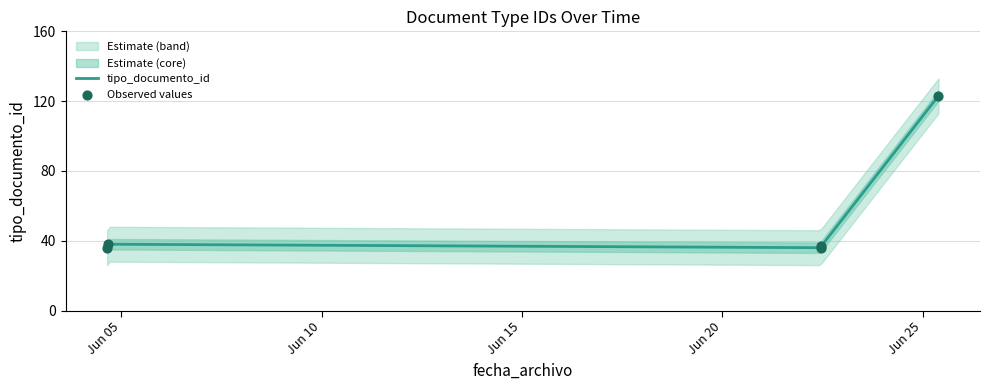

Which has a higher value, 2012-06-25 09:27:30 or 2012-06-04 15:33:57?

2012-06-25 09:27:30